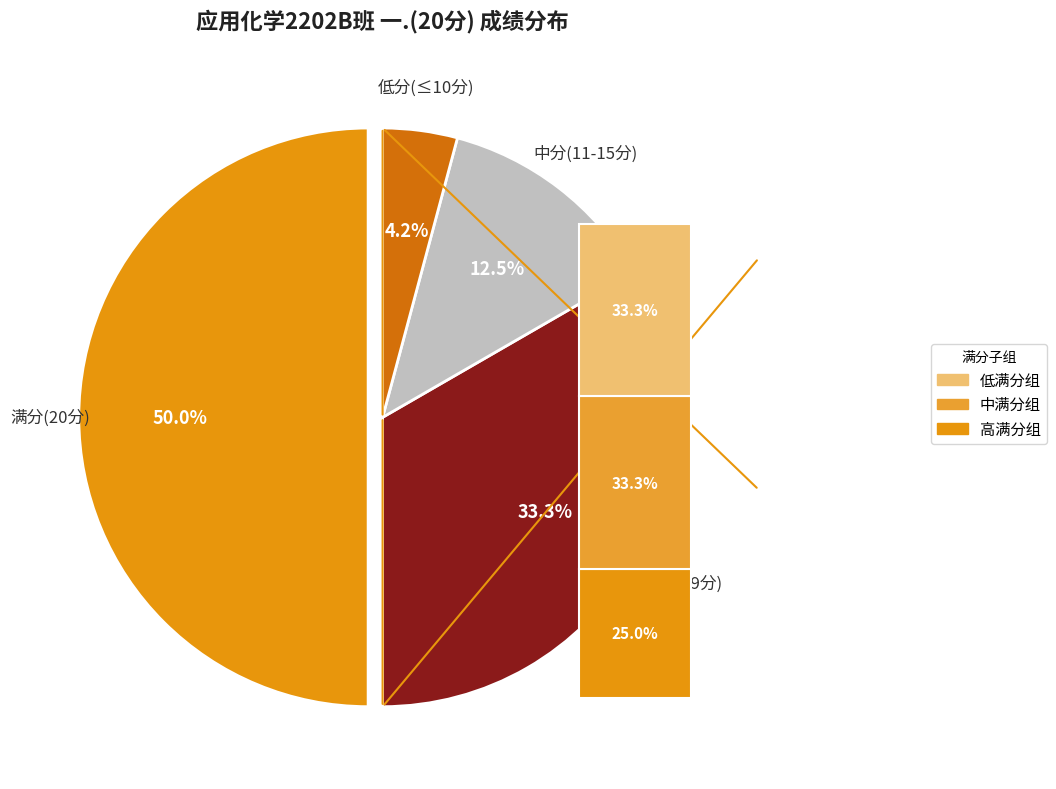

The 柴鹏 slice represents 1% of the pie. True or false?

False